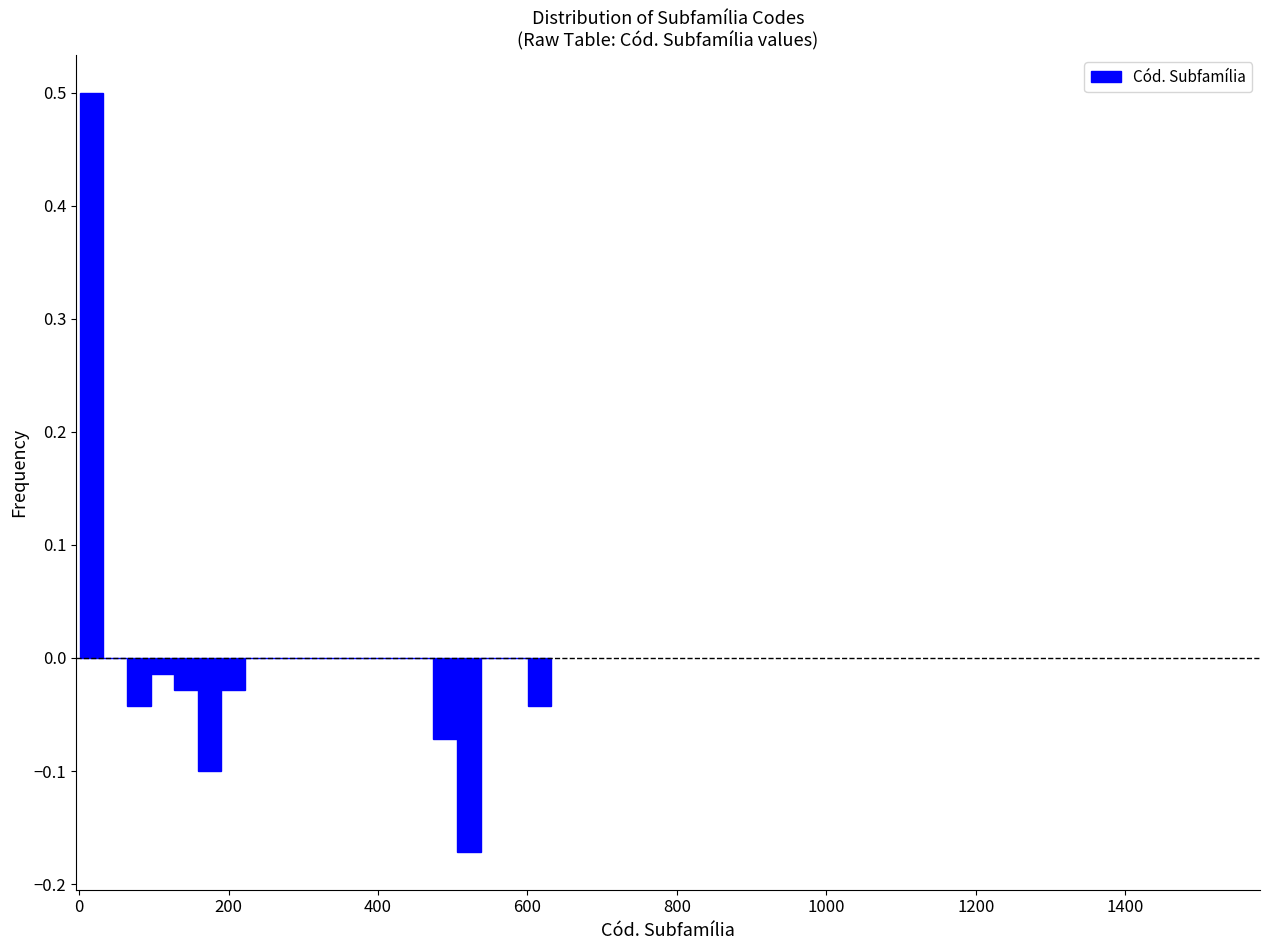

Read against the x-axis, roughly where is the centre of the tallest bar?

20